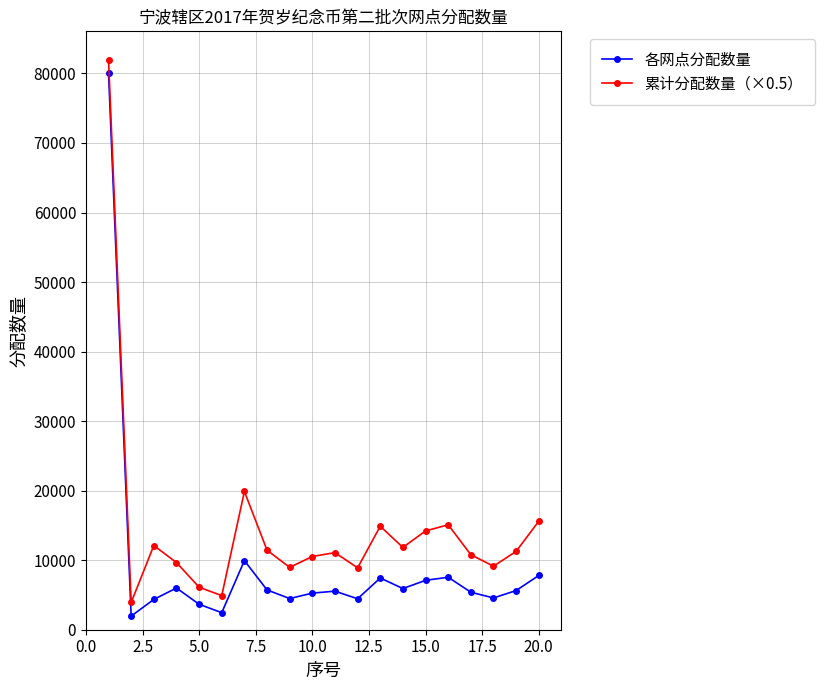

What is the value of the 各网点分配数量 point at the 18th from the left?

4568